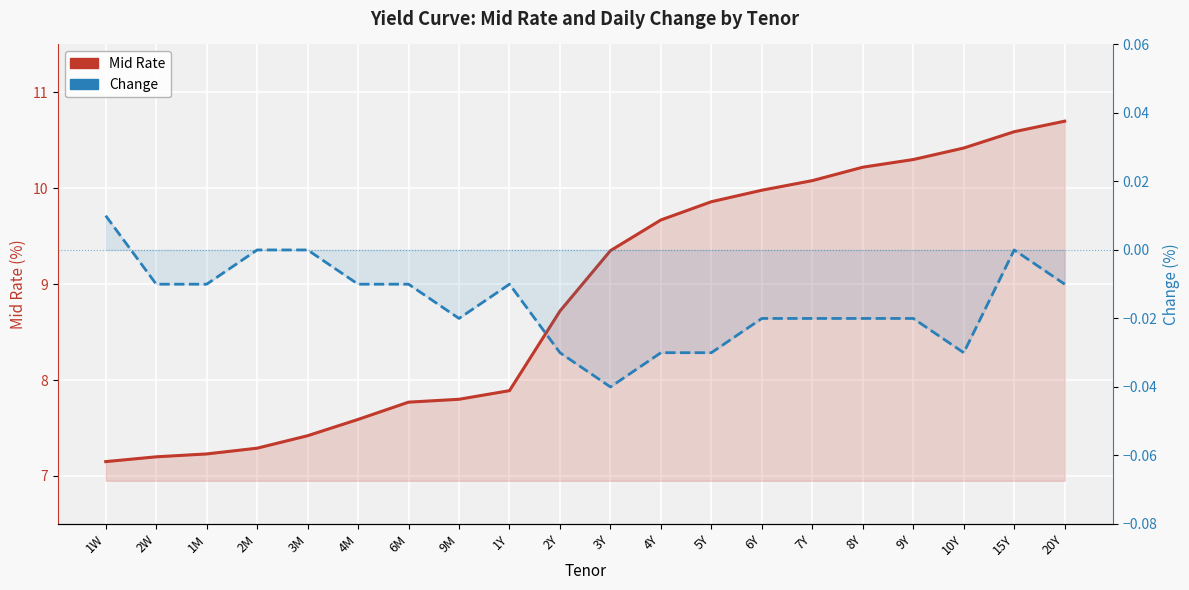

At which category is the sum across all series the highest?

20Y